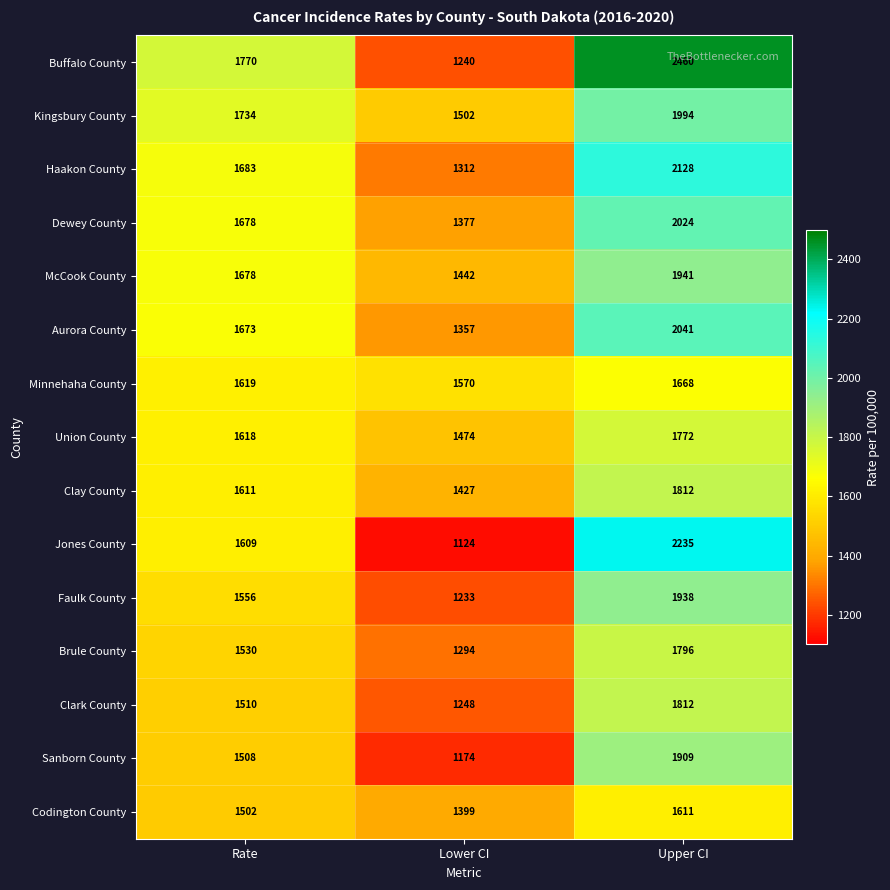

At which category does the chart reach its minimum across all series?

Lower CI